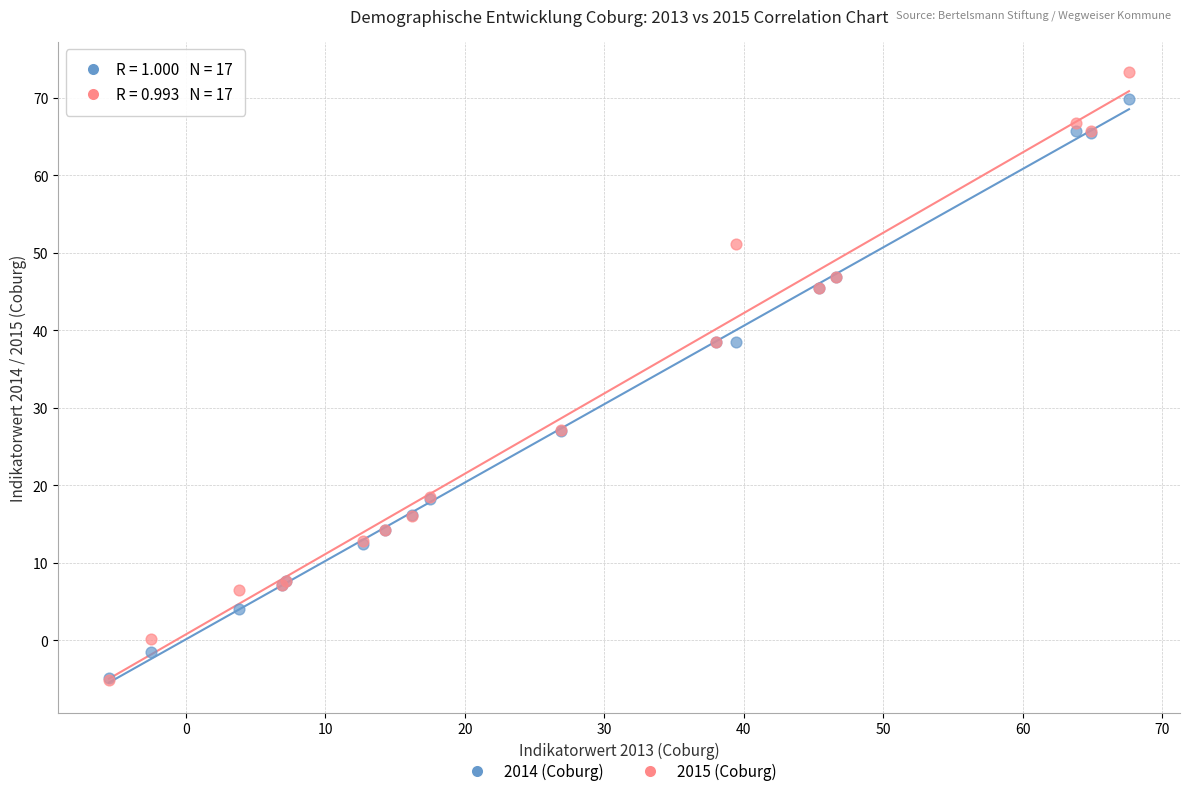

Which series has the largest Y range (max minus min)?

2015 (Coburg)